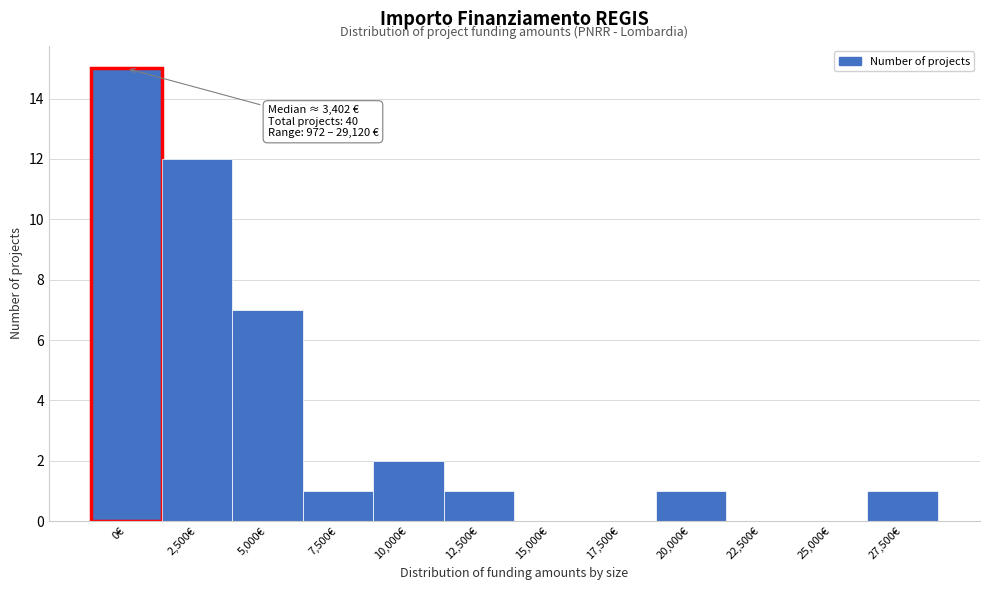

Reading right to left, what are all the values shown in this chart?

27,500€=1	25,000€=0	22,500€=0	20,000€=1	17,500€=0	15,000€=0	12,500€=1	10,000€=2	7,500€=1	5,000€=7	2,500€=12	0€=15